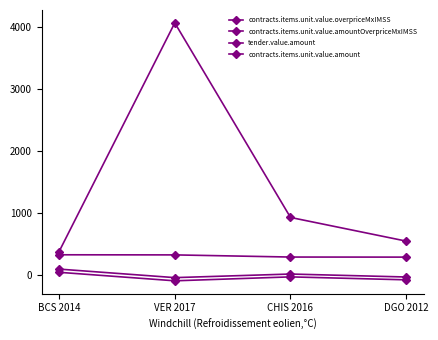

True or false: contracts.items.unit.value.overpriceMxIMSS and contracts.items.unit.value.amountOverpriceMxIMSS intersect in this chart.

False